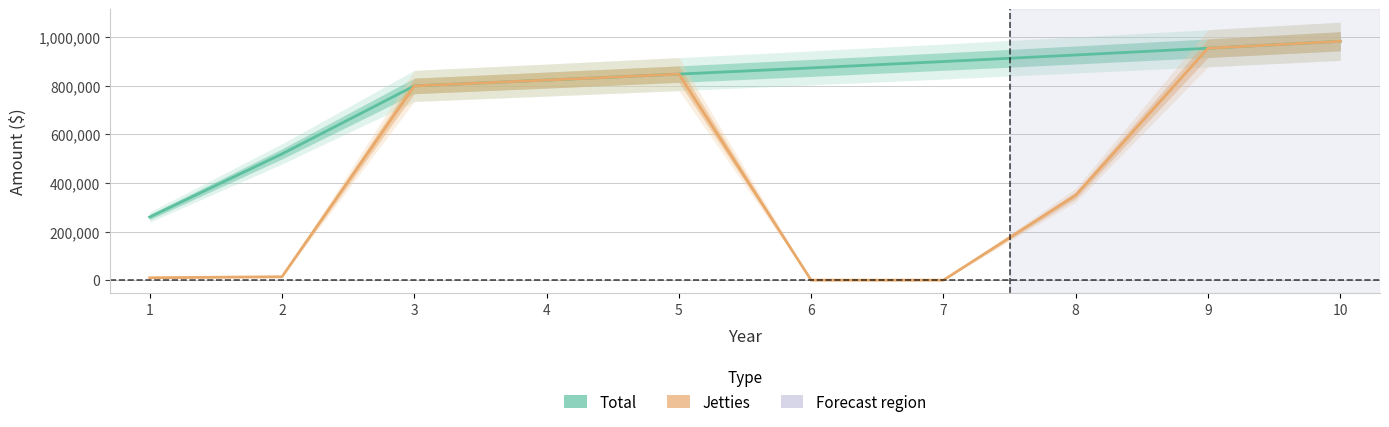

True or false: Total has a value of 370931 at 1.

False